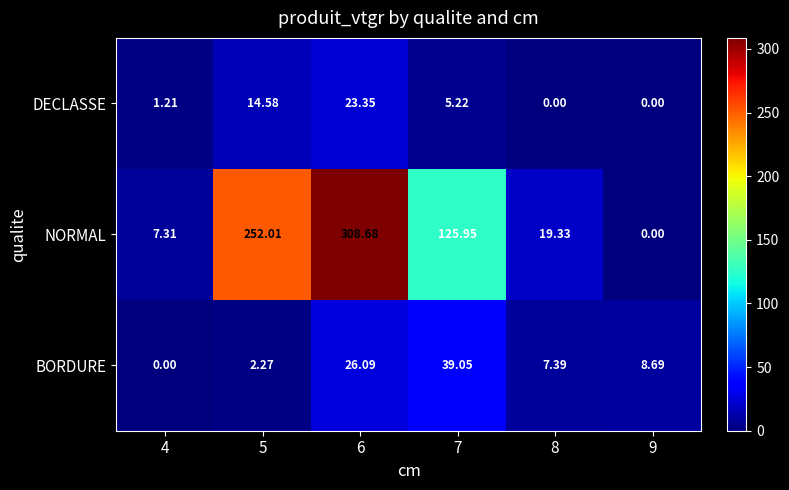

Is the value of BORDURE at 8 greater than the value of NORMAL at 5?

No